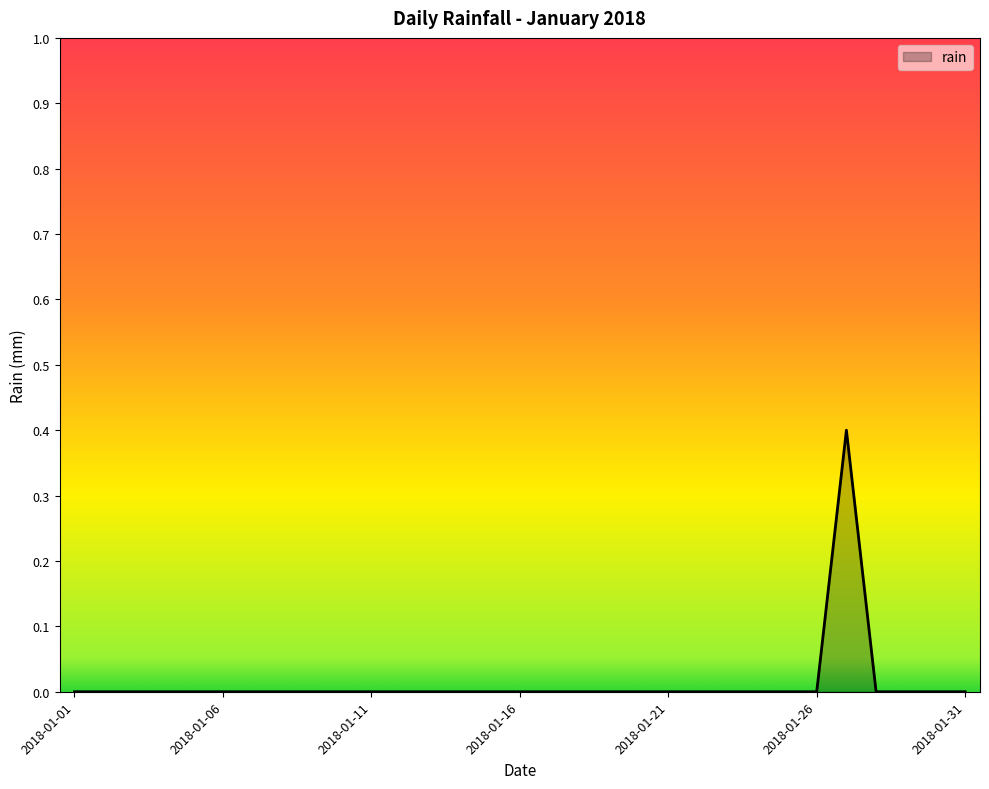

How many lines are shown in the chart?

1